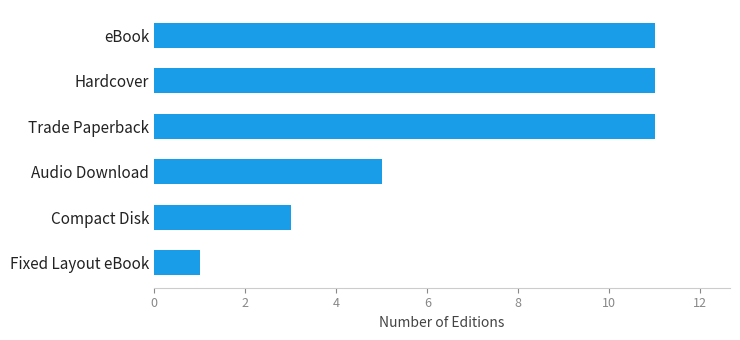

Does the chart contain stacked bars?

No